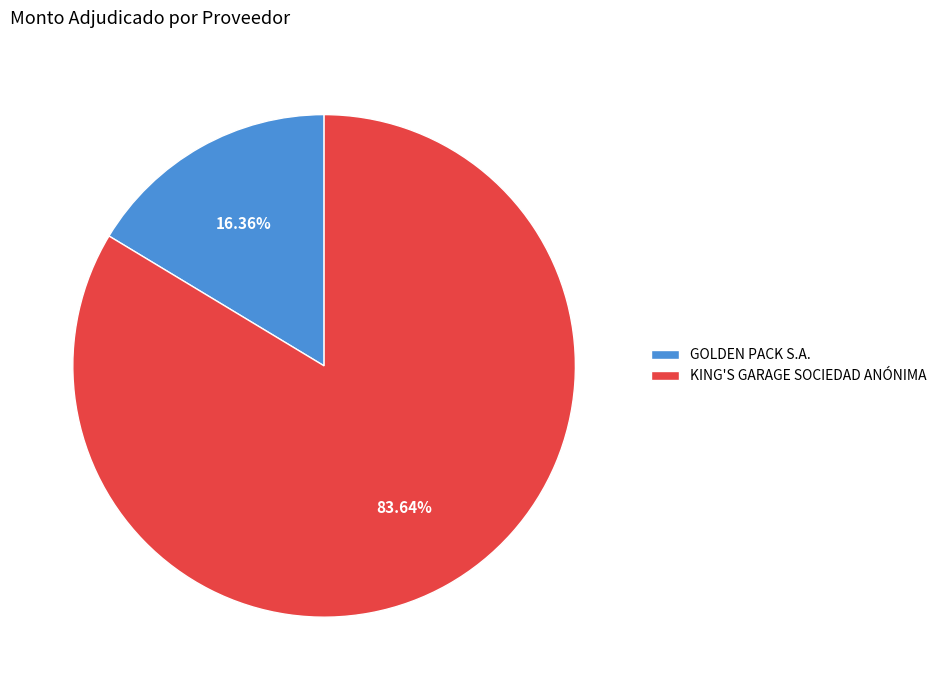

Which category has the smallest portion of the pie?

GOLDEN PACK S.A.